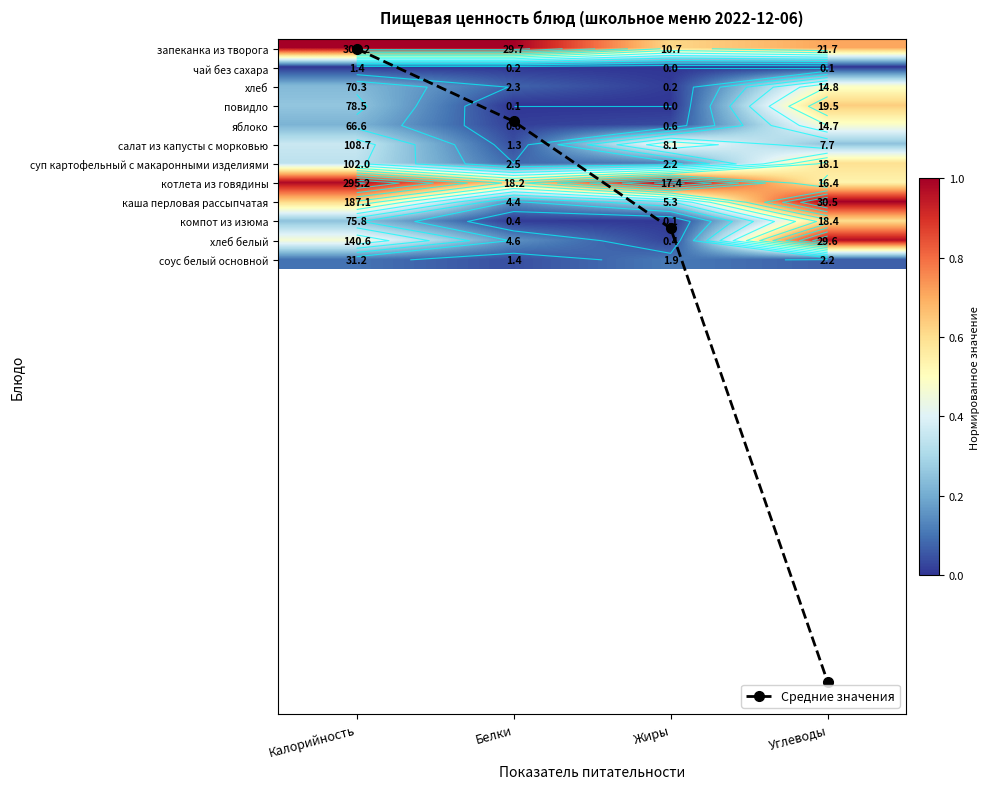

At which label does компот из изюма reach its minimum?

Жиры